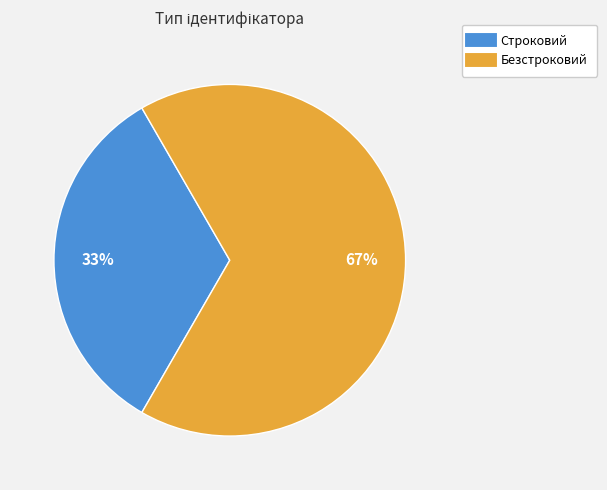

What is the largest slice in the pie chart?

Безстроковий